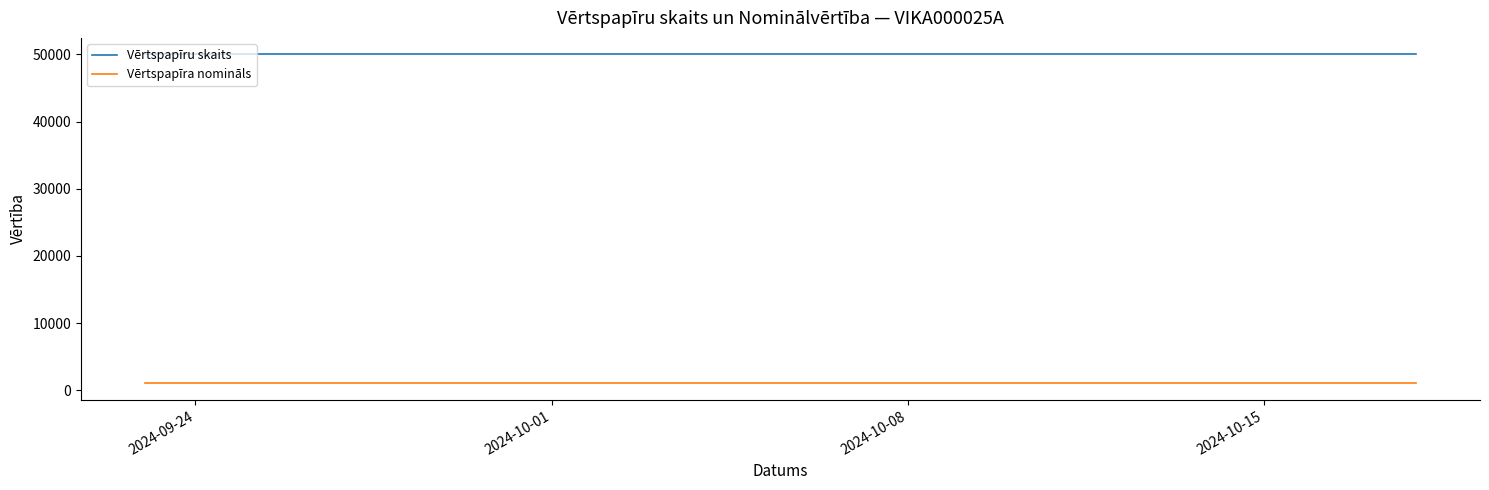

List the series in order of their peak value, highest first.

Vērtspapīru skaits, Vērtspapīra nomināls